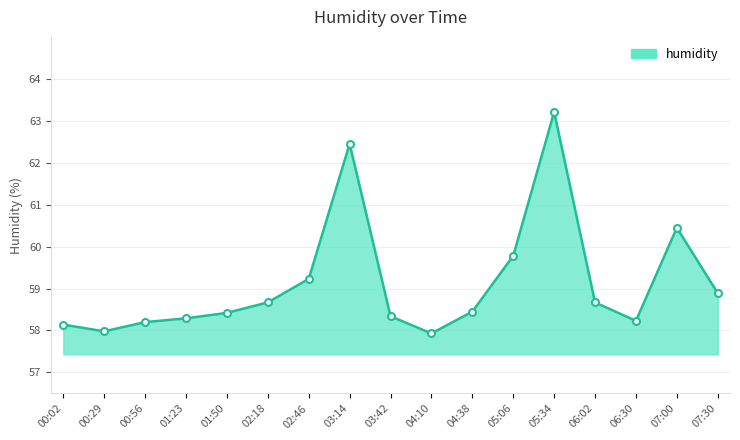

What position from the left is 03:42?

9